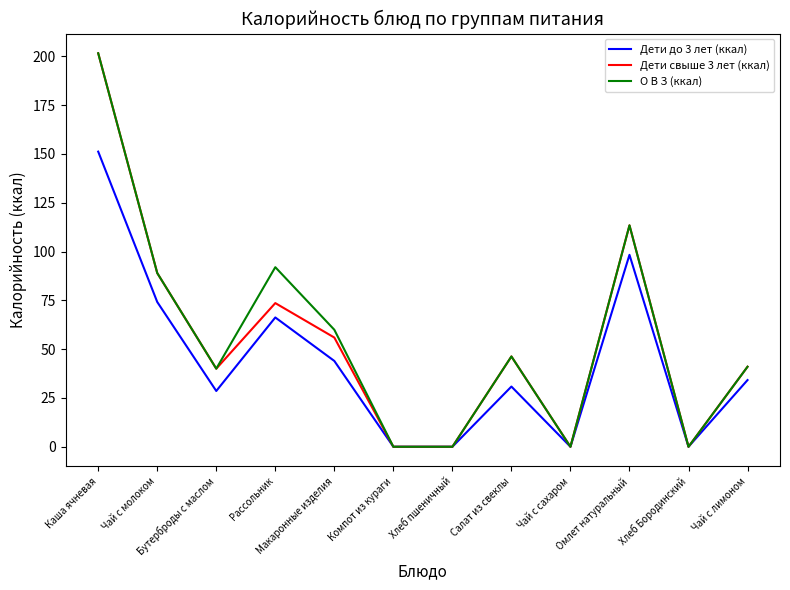

Reading left to right, extract all data points from this chart.

Дети до 3 лет (ккал): Каша ячневая=151.2	Чай с молоком=74.2	Бутерброды с маслом=28.6	Рассольник=66.2	Макаронные изделия=44.0	Компот из кураги=0.0	Хлеб пшеничный=0.0	Салат из свеклы=30.8	Чай с сахаром=0.0	Омлет натуральный=98.3	Хлеб Бородинский=0.0	Чай с лимоном=34.2
Дети свыше 3 лет (ккал): Каша ячневая=201.6	Чай с молоком=89.0	Бутерброды с маслом=40.0	Рассольник=73.6	Макаронные изделия=55.9	Компот из кураги=0.0	Хлеб пшеничный=0.0	Салат из свеклы=46.3	Чай с сахаром=0.0	Омлет натуральный=113.4	Хлеб Бородинский=0.0	Чай с лимоном=41.0
О В З (ккал): Каша ячневая=201.6	Чай с молоком=89.0	Бутерброды с маслом=40.0	Рассольник=92.0	Макаронные изделия=59.9	Компот из кураги=0.0	Хлеб пшеничный=0.0	Салат из свеклы=46.3	Чай с сахаром=0.0	Омлет натуральный=113.4	Хлеб Бородинский=0.0	Чай с лимоном=41.0